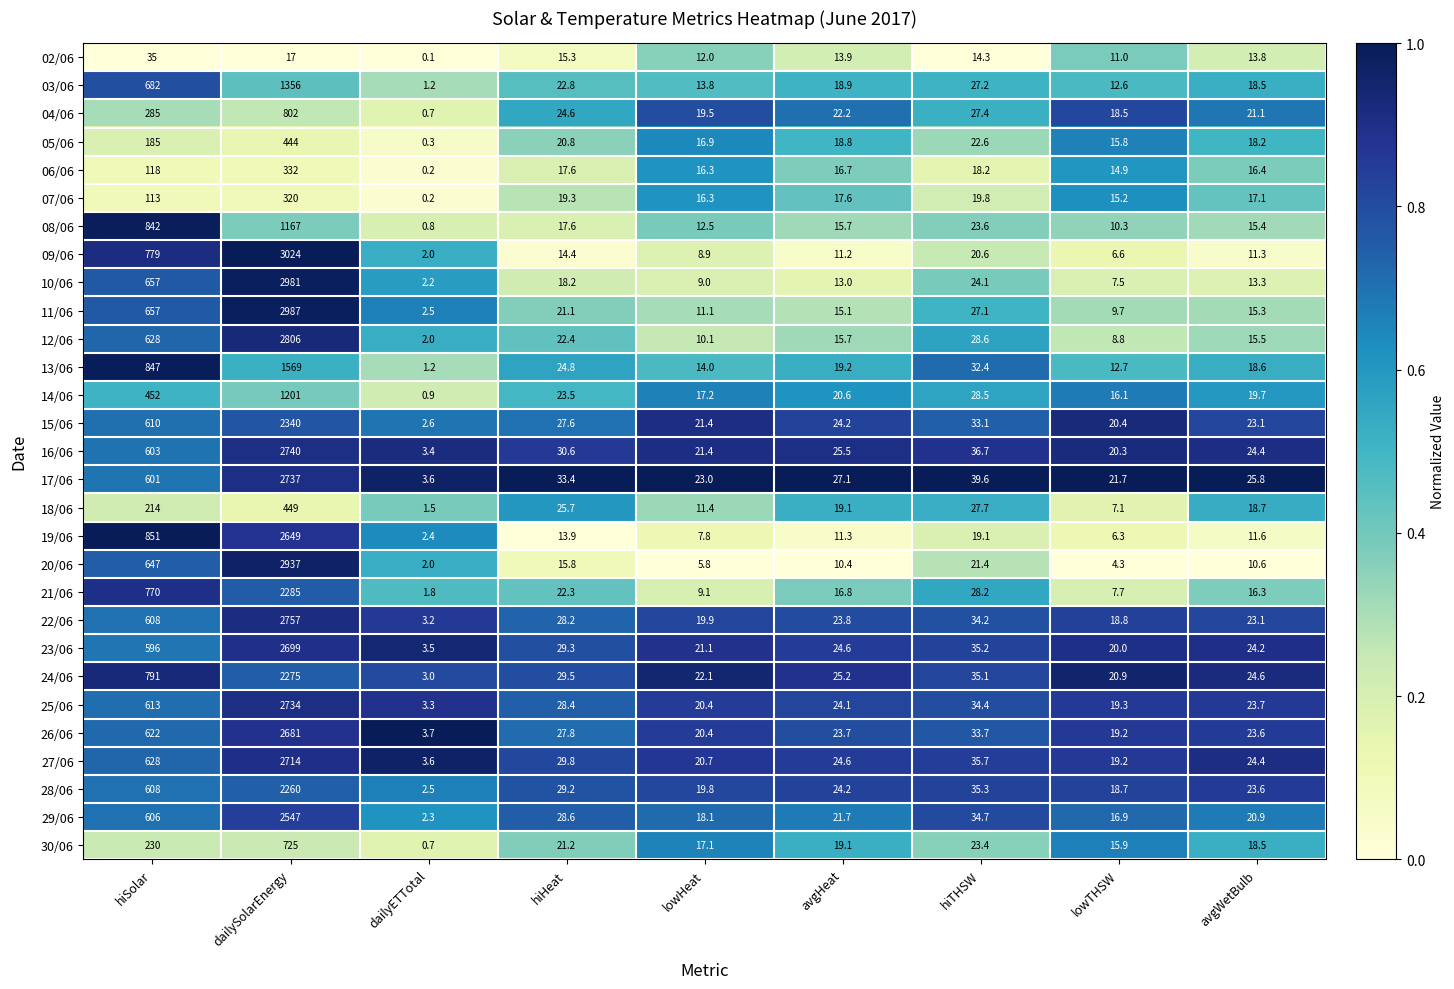

Which series has the widest spread of values?

09/06